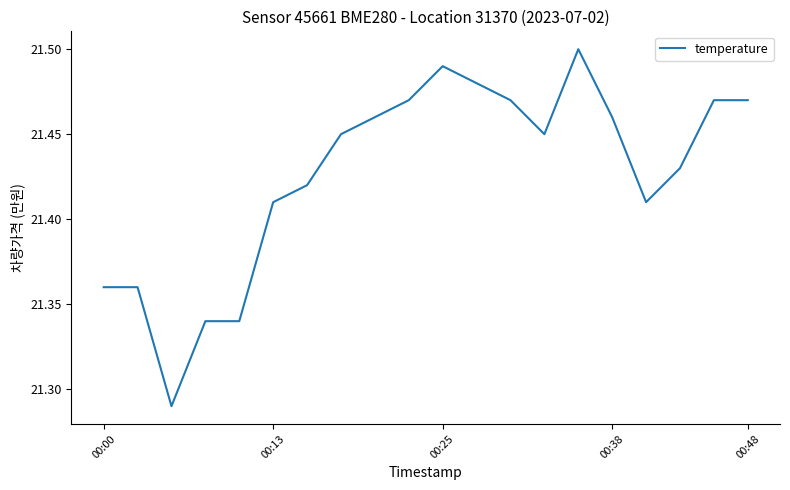

True or false: the data shows 11.2 at 00:38.

False